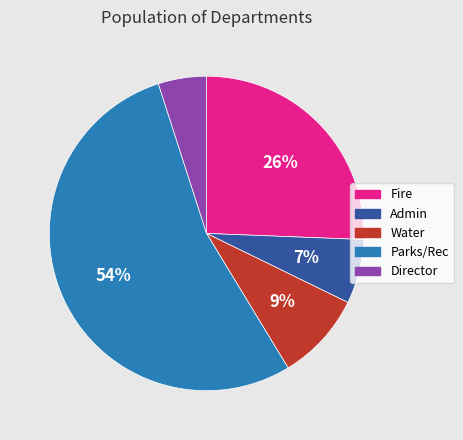

What percentage is the Fire slice, to the nearest percent?

26%